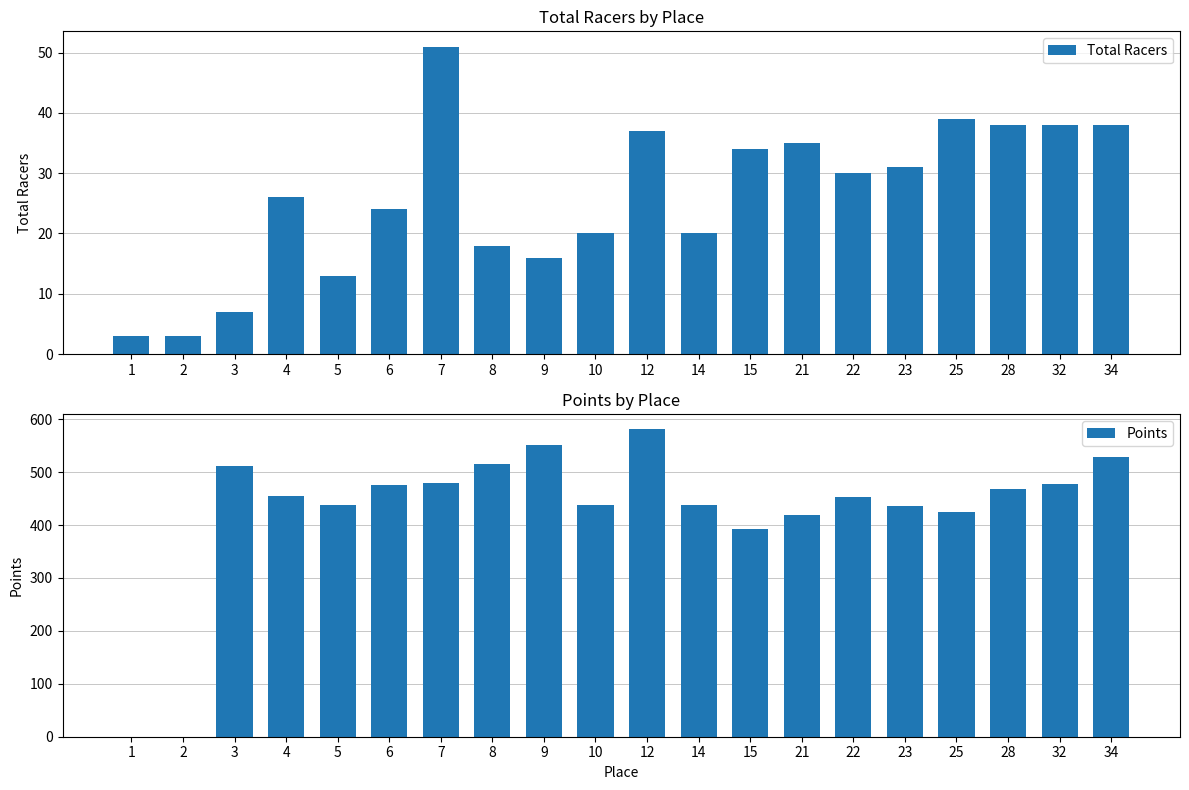

At which label is Points closest to 290?

15